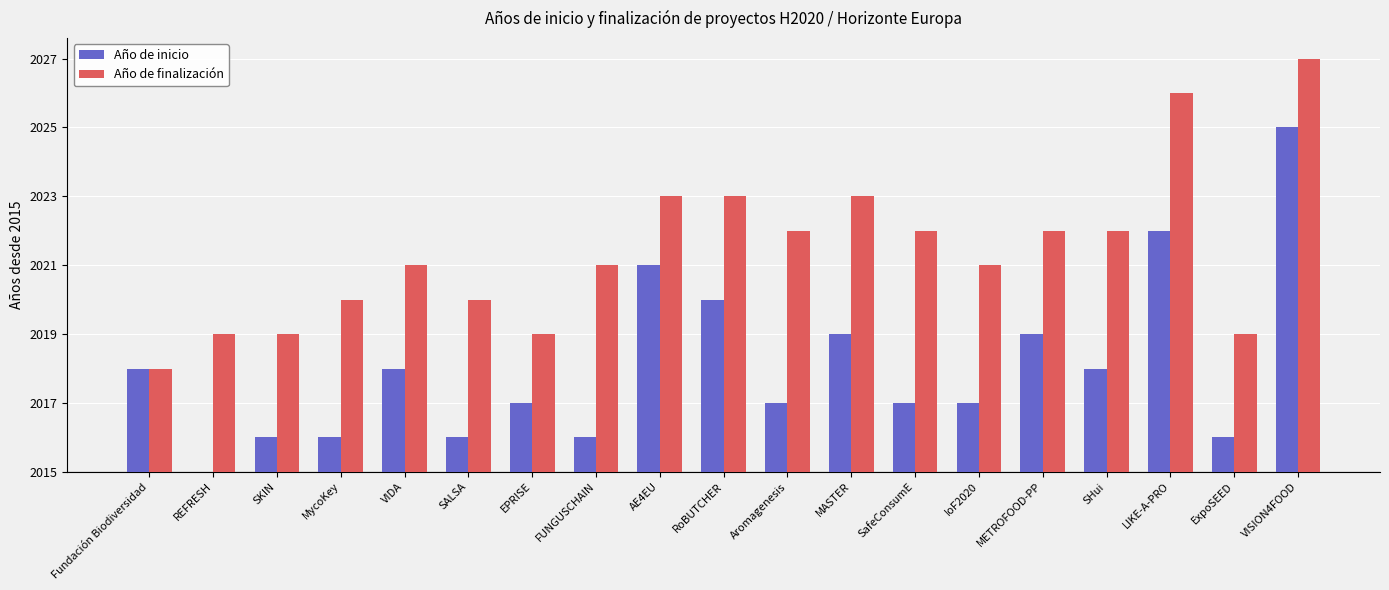

What is the difference between the maximum and minimum values in the Año de finalización series?

9